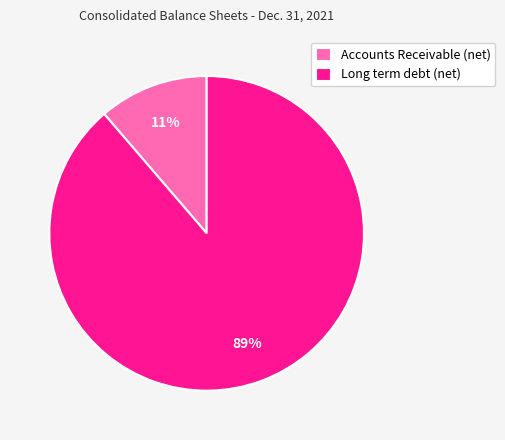

To the nearest percent, what percentage of the pie is Accounts Receivable (net)?

11%